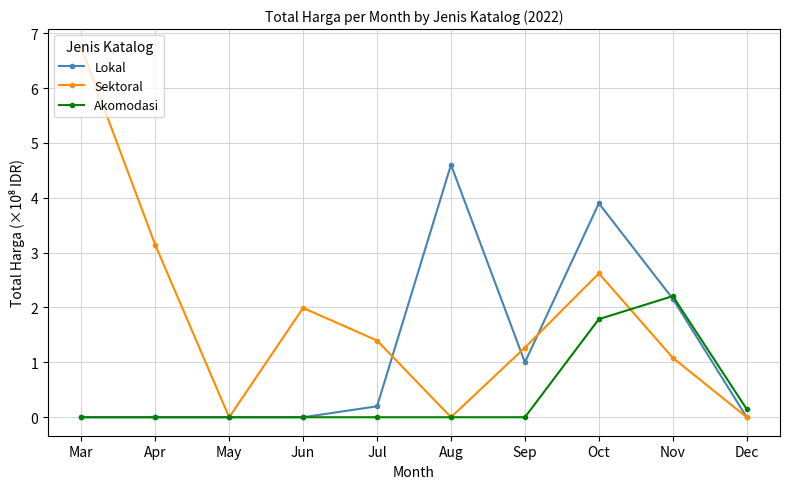

What is the maximum value shown in the chart?

6.7